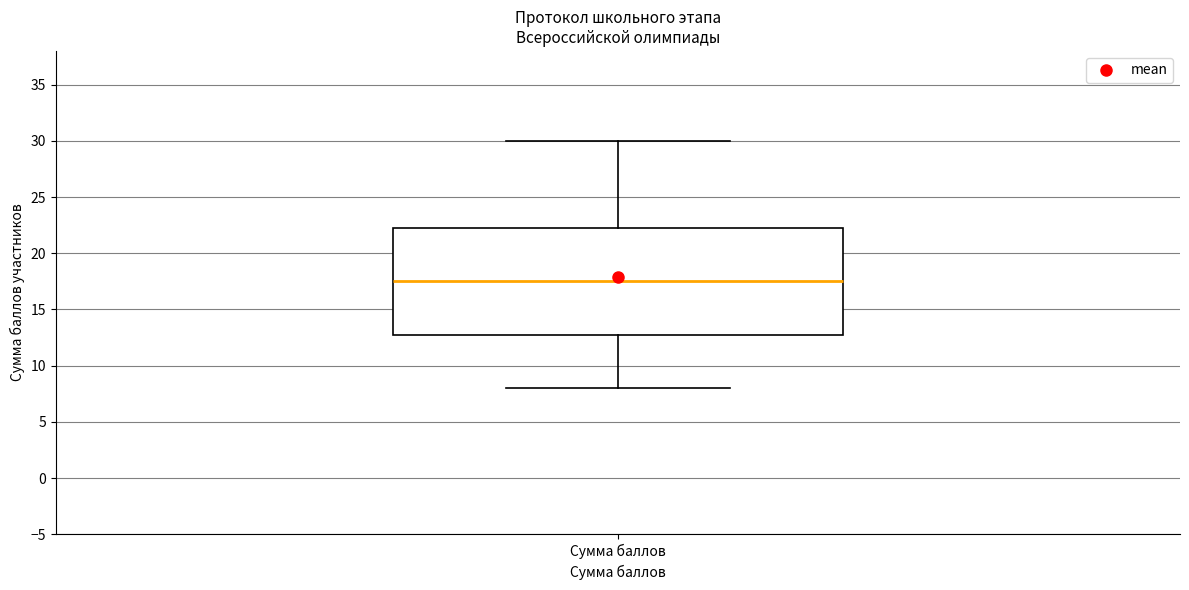

Transcribe this box plot: give where the median line is, the range the box spans, and where the two whiskers end, as read against the y-axis. The values are not printed on the chart, so give them approximately, as read against the axis.

median 17.5, box 13.0 to 22.5, whiskers 8.0 to 30.0